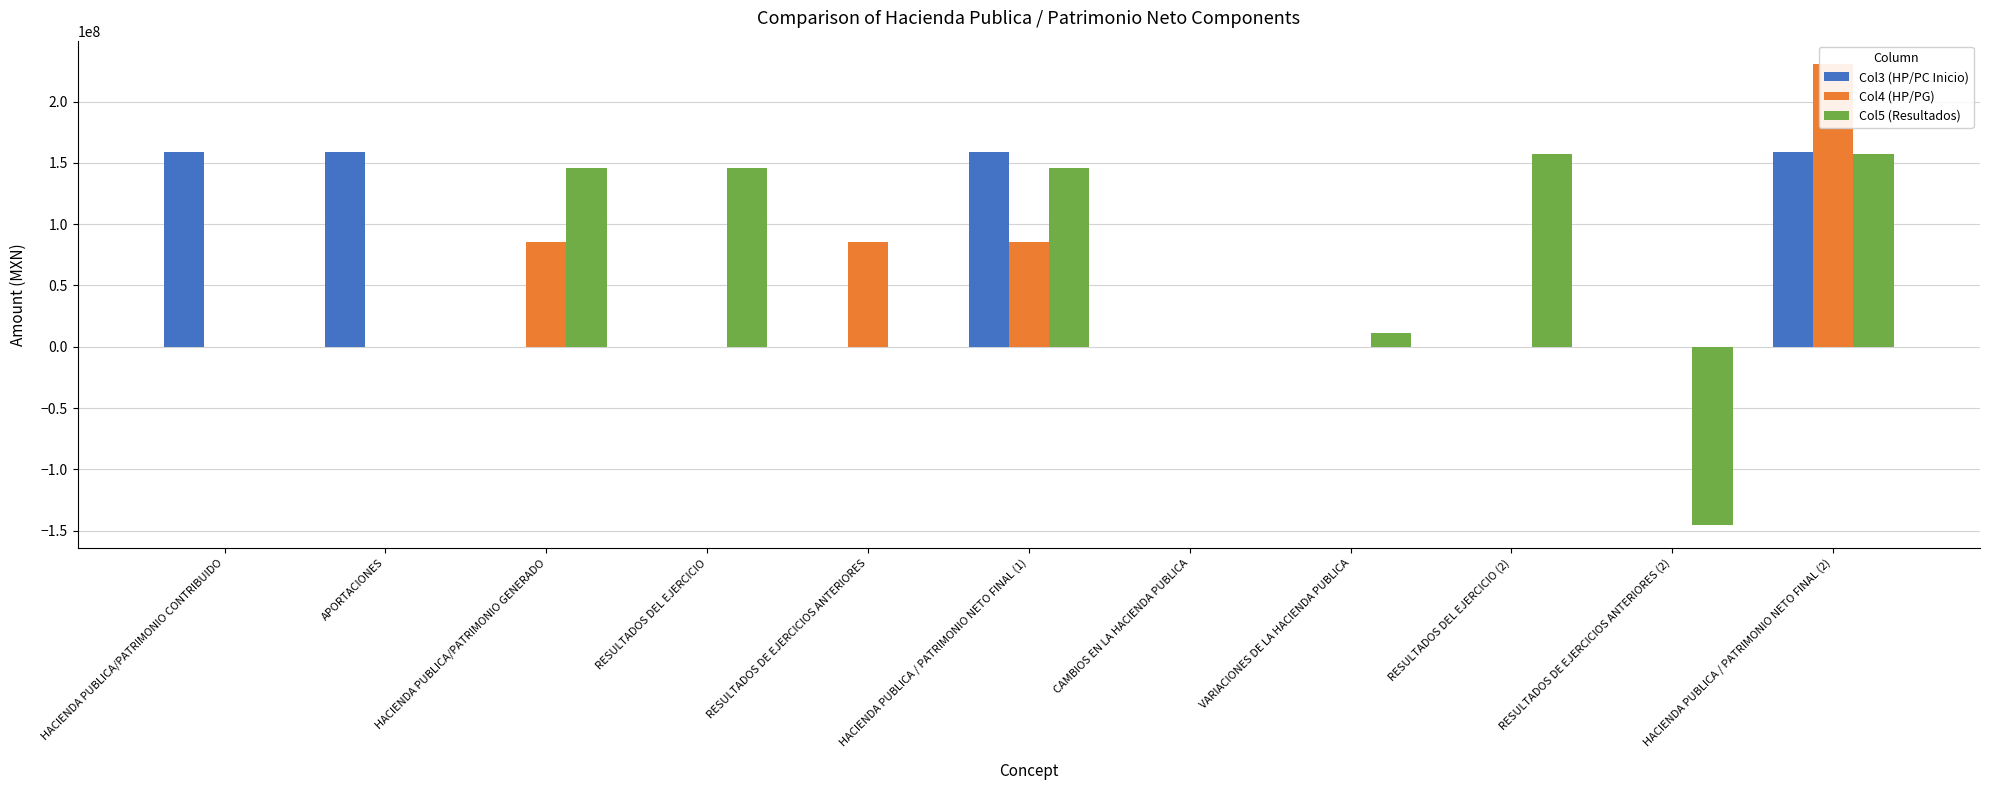

At which category is the sum across all series the highest?

HACIENDA PUBLICA / PATRIMONIO NETO FINAL (2)